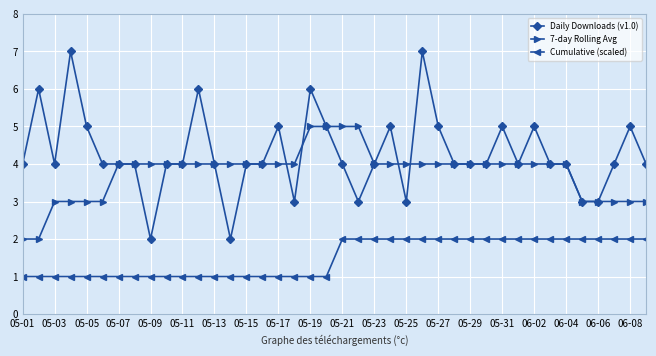

True or false: Cumulative (scaled) and 7-day Rolling Avg intersect in this chart.

False